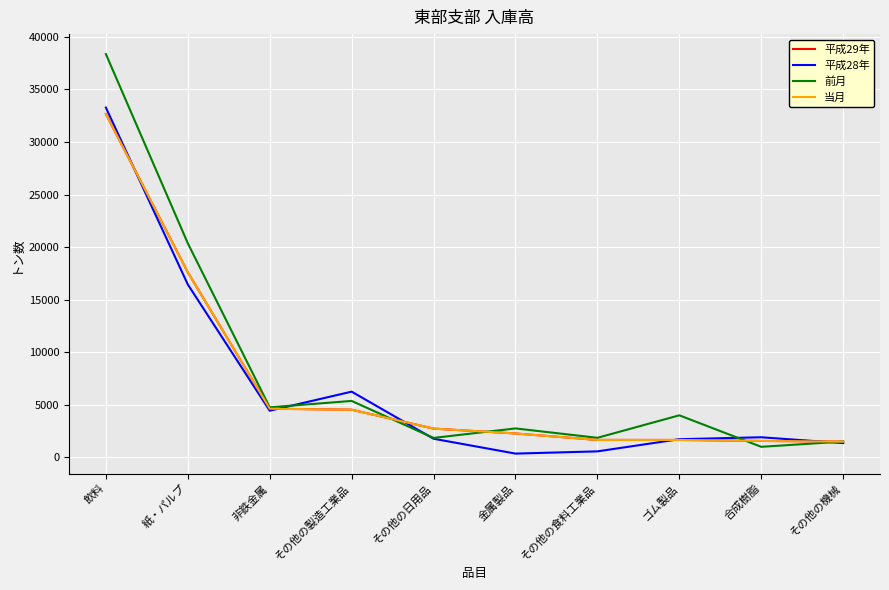

At 金属製品, list the series in order from largest to smallest.

前月, 平成29年, 当月, 平成28年